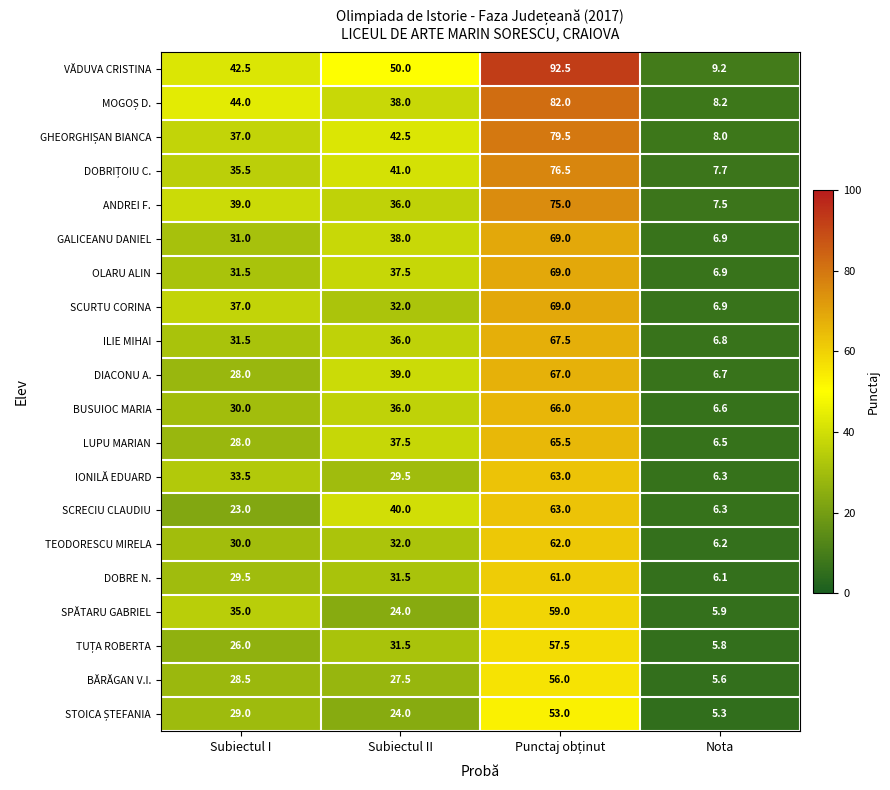

True or false: SCRECIU CLAUDIU has a value of 40.0 at Subiectul II.

True